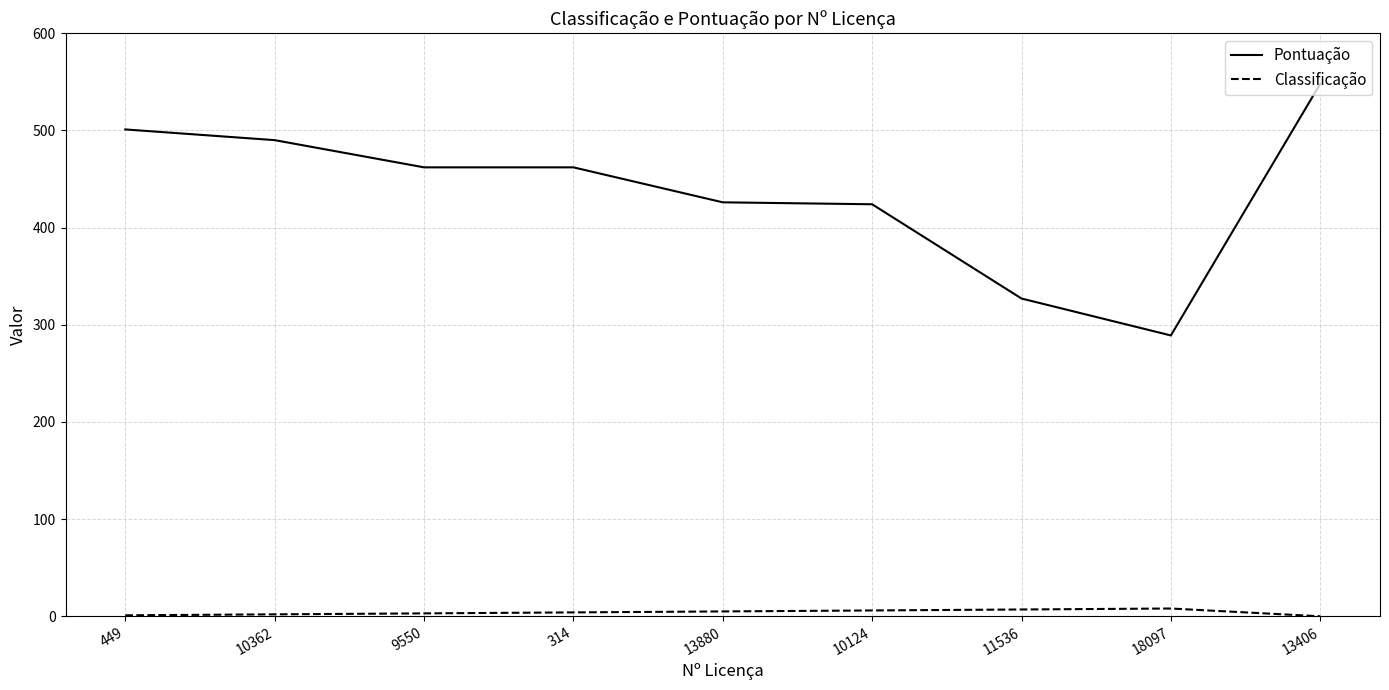

Which series has the largest range (max minus min)?

Pontuação